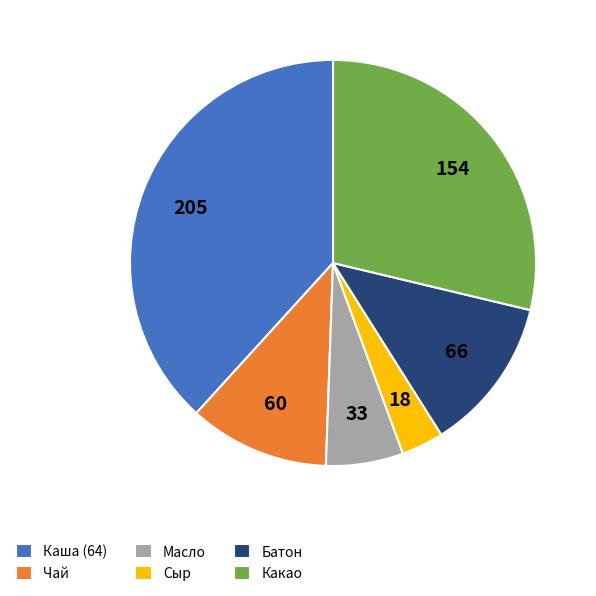

How many segments does this pie chart have?

6